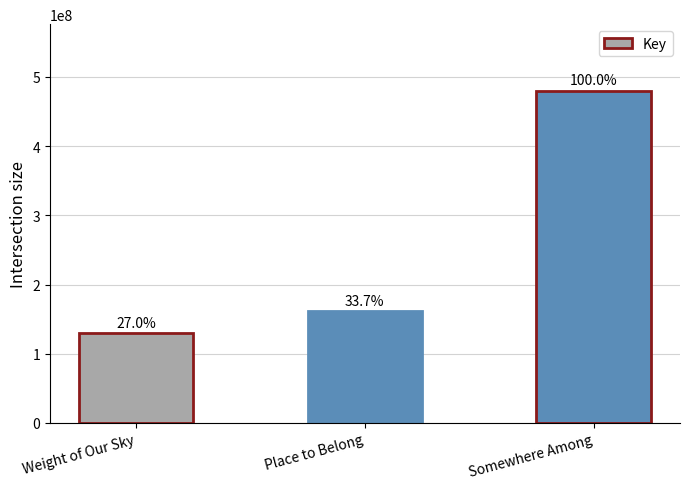

Is it true that the value at Place to Belong is 79229444?

False